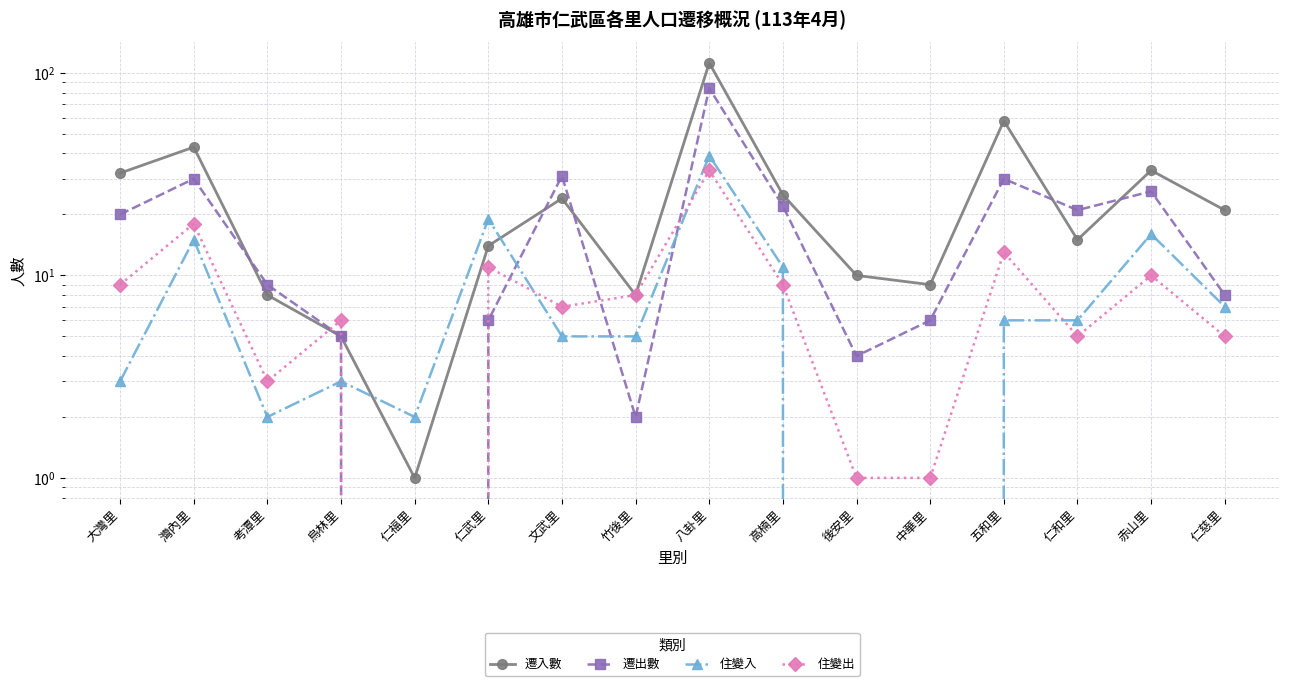

At which label does 住變入 reach its minimum?

後安里